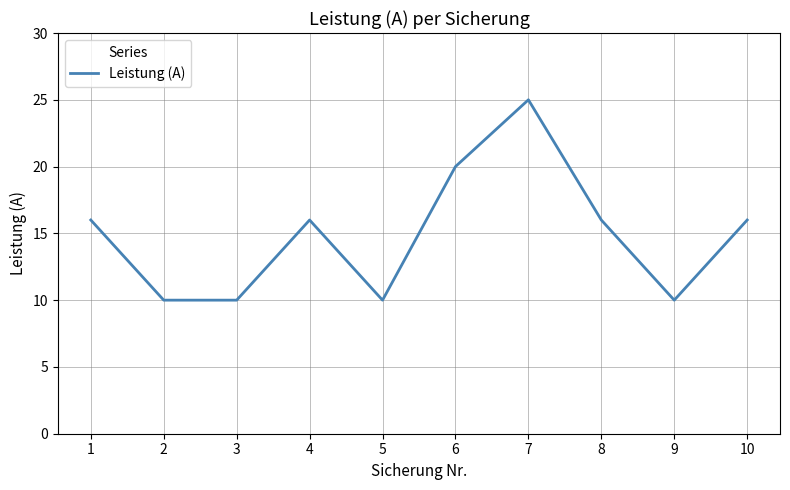

Reading left to right, what are all the values shown in this chart?

16	10	10	16	10	20	25	16	10	16